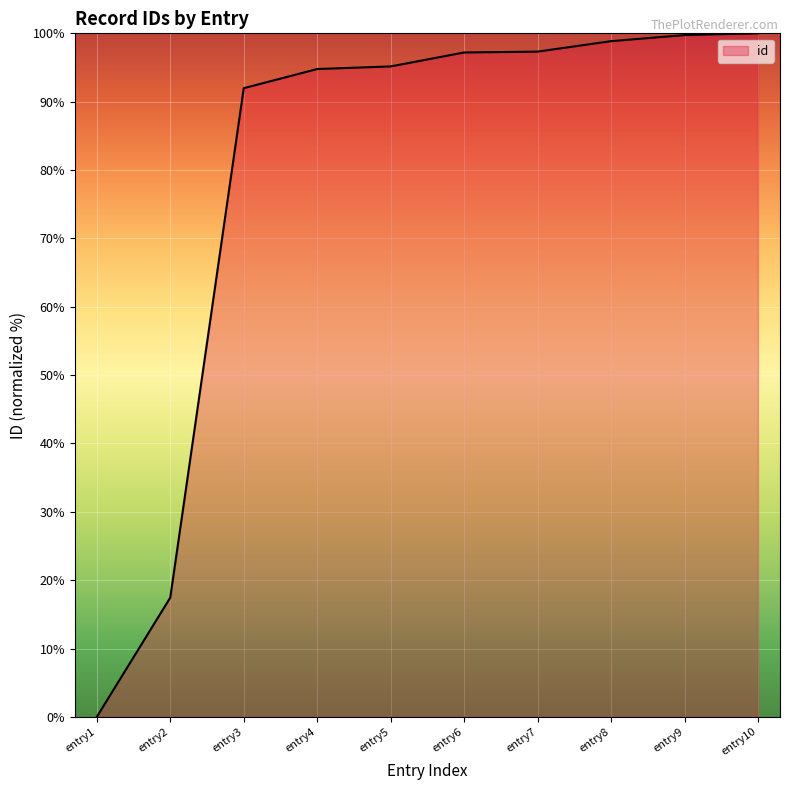

Which label corresponds to the smallest value in the chart?

entry1